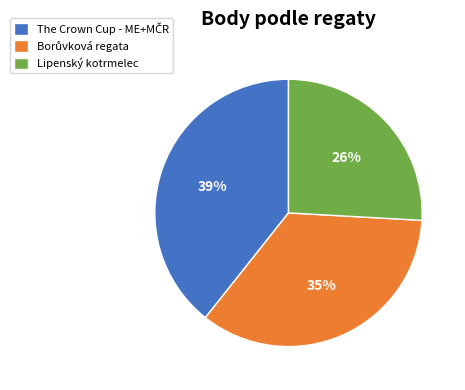

How many segments does this pie chart have?

3